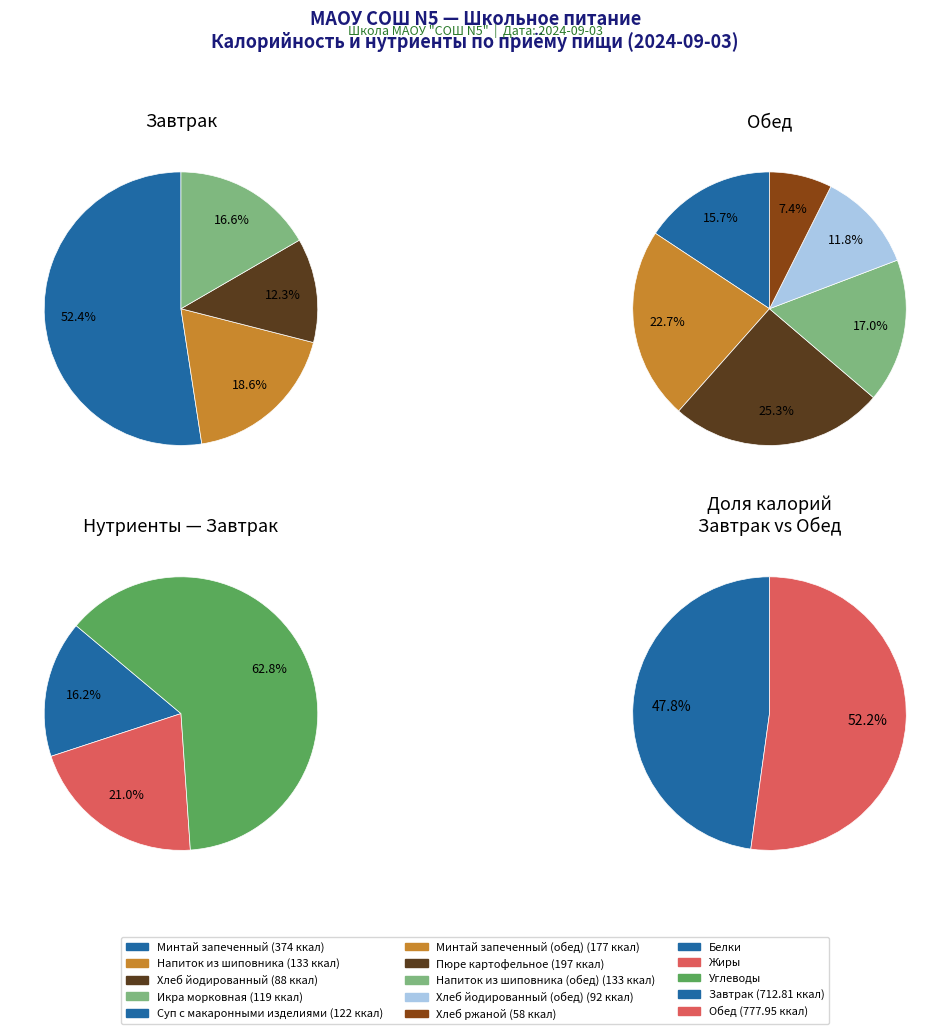

What is the largest slice in the pie chart?

Обед